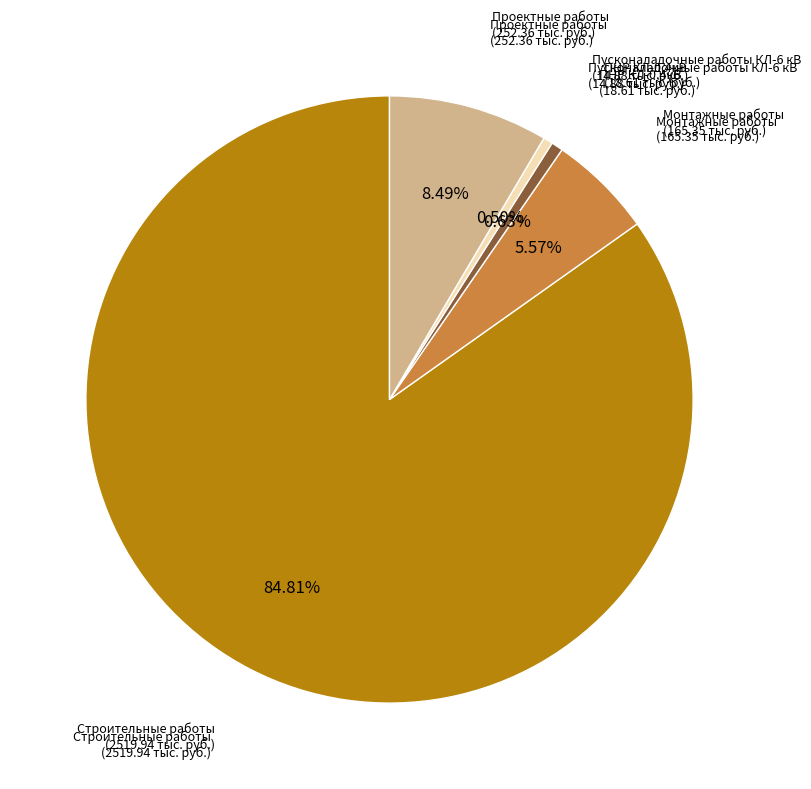

Approximately how many times larger is the value at Монтажные работы compared to Проектные работы?

0.7